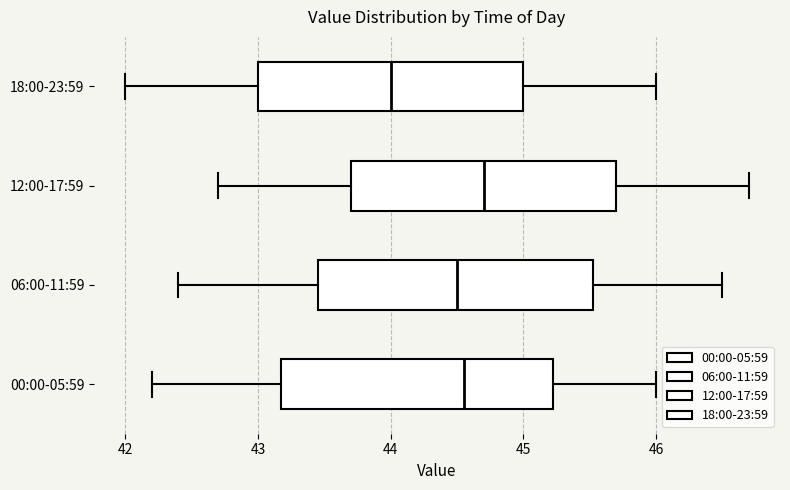

Where is the left edge of the box for 12:00-17:59 on the x-axis? The values are not printed on the chart, so give them approximately, as read against the axis.

43.7